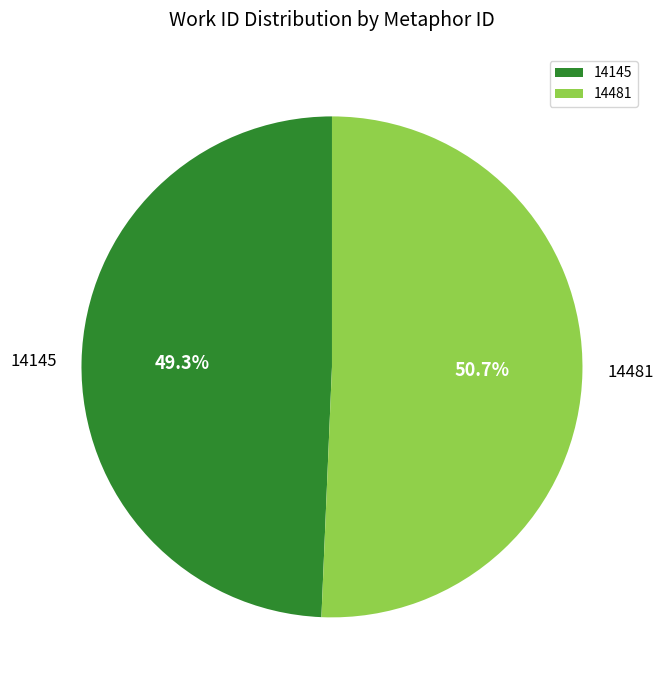

Approximately how many times larger is the value at 14481 compared to 14145?

1.0